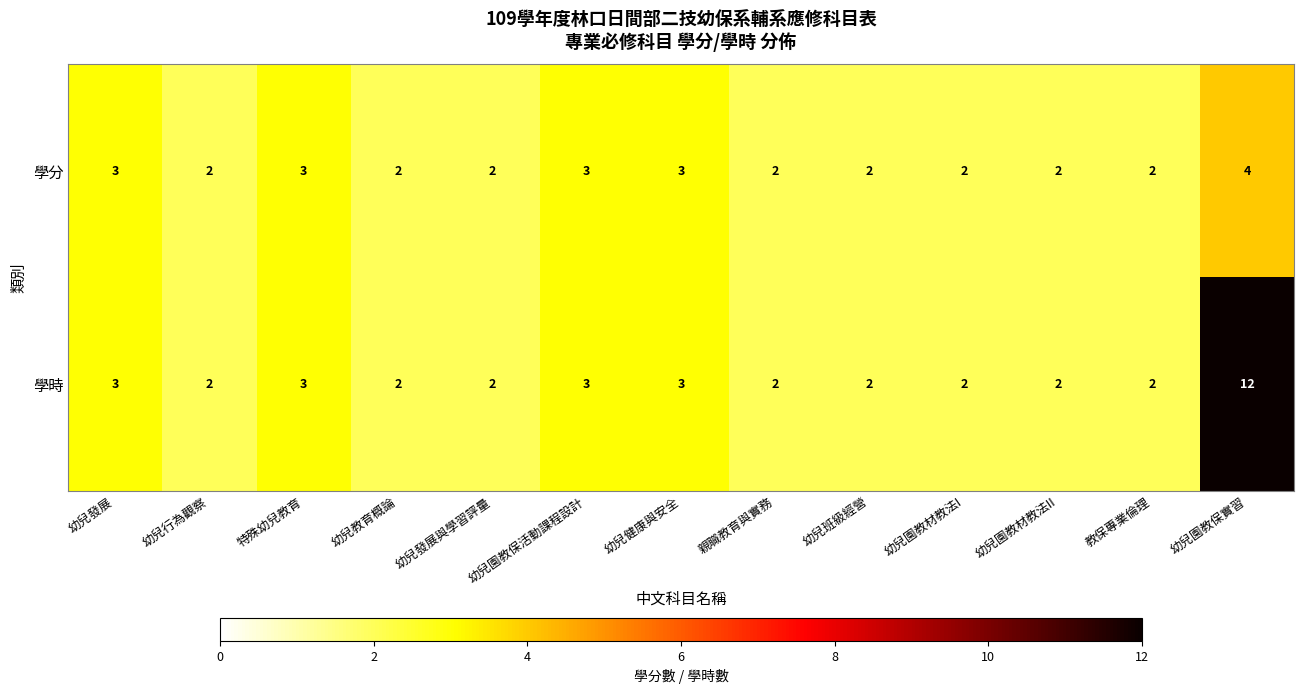

List the series in order of their overall mean, lowest first.

學分, 學時